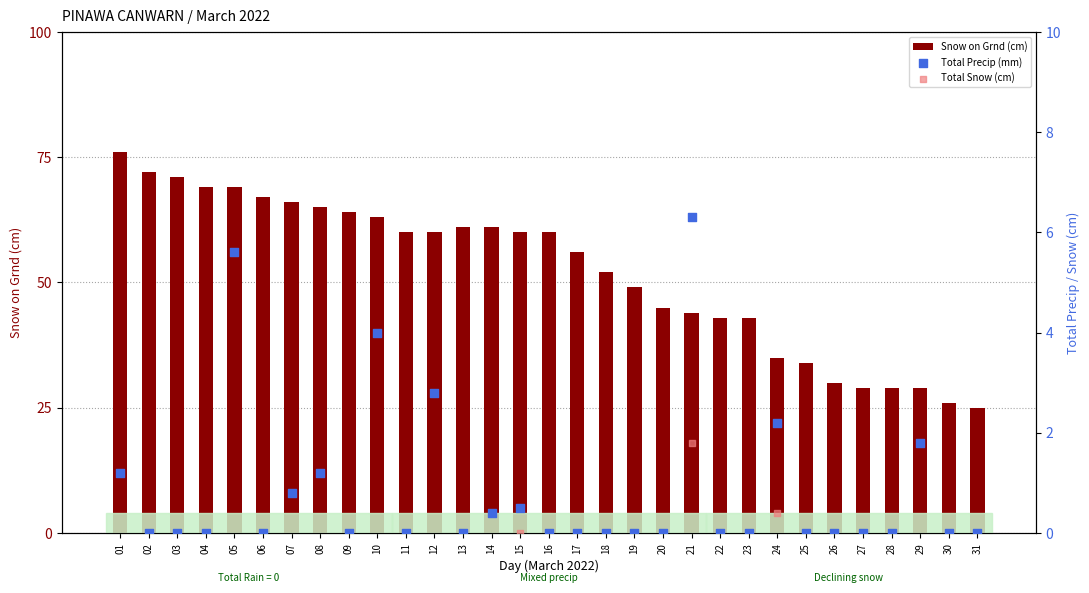

Which series reaches the maximum Y coordinate?

Snow on Grnd (cm)